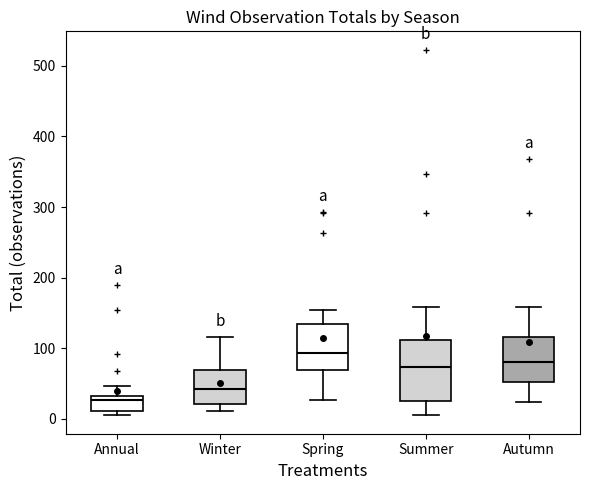

Where does the median line of the box for Spring sit on the y-axis? The values are not printed on the chart, so give them approximately, as read against the axis.

90